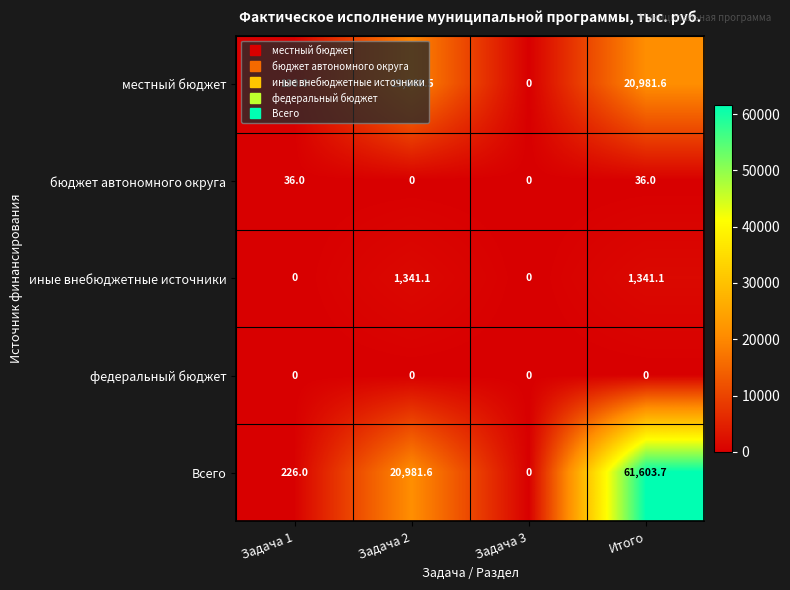

Which series has the largest total across all categories?

Всего